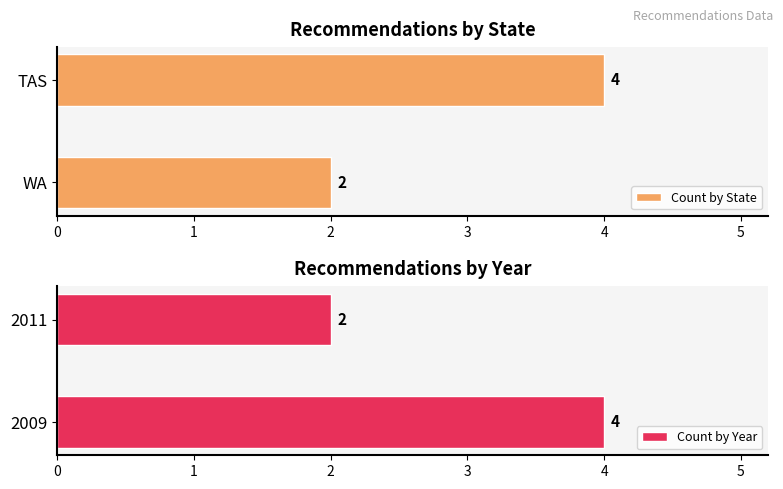

Which series has the widest spread of values?

Count by State